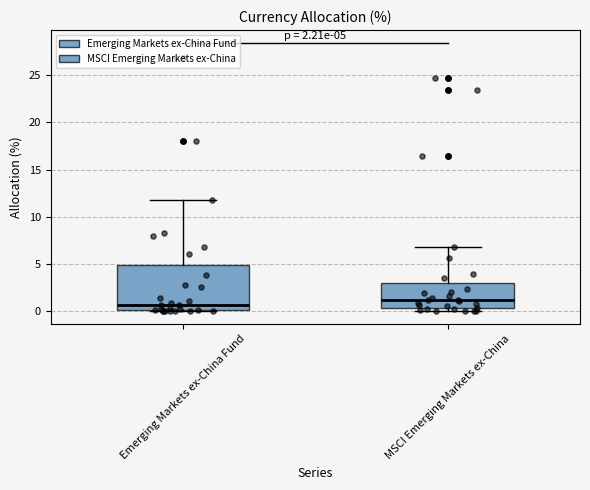

Which box has the highest median line?

MSCI Emerging Markets ex-China